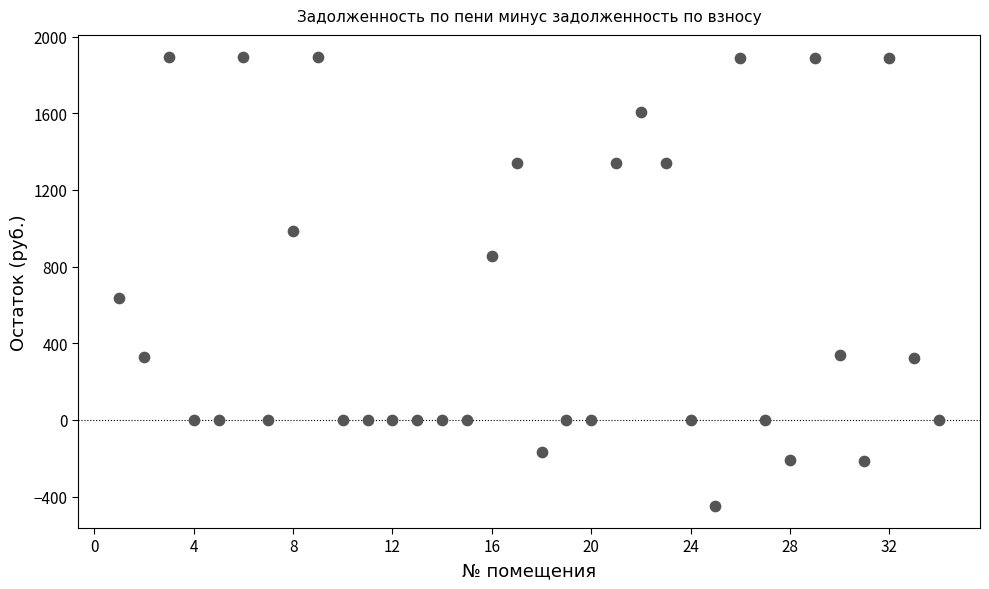

What is the range of X values (max minus min)?

33.0